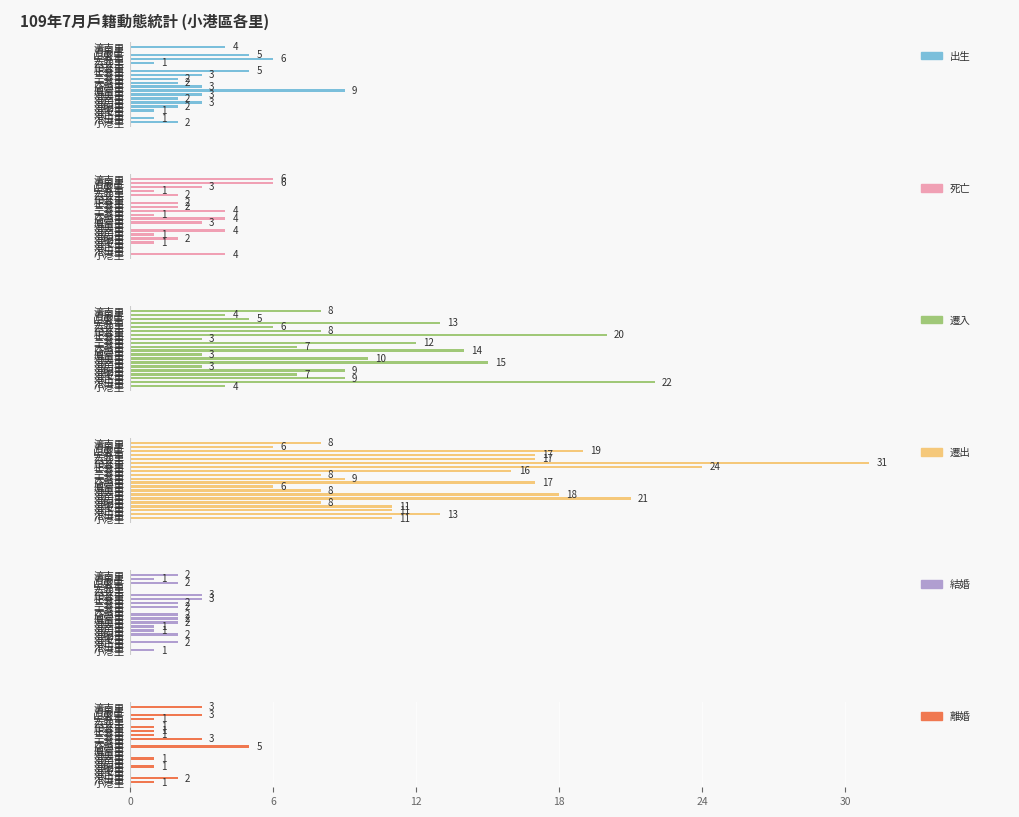

What is the spread (max minus min) of values at 港正里?

11